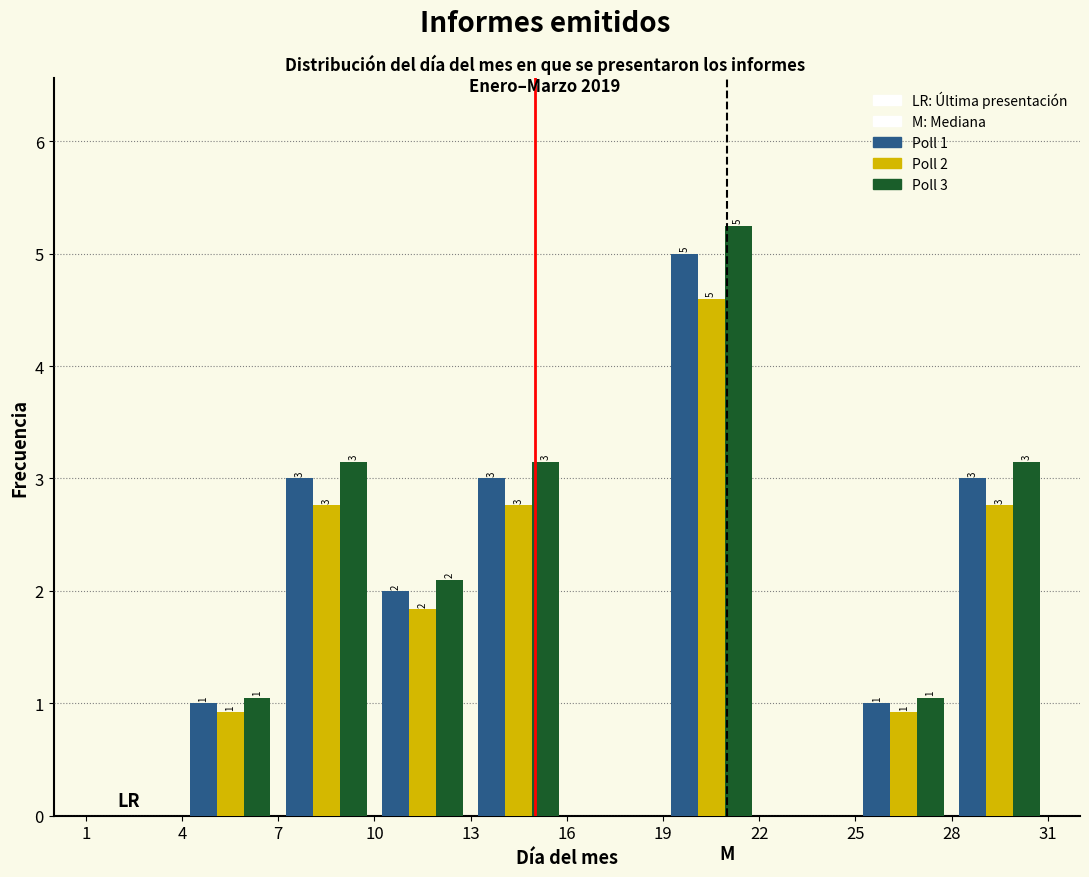

In the Poll 3 series, which range on the x-axis has the tallest bar?

19 to 22